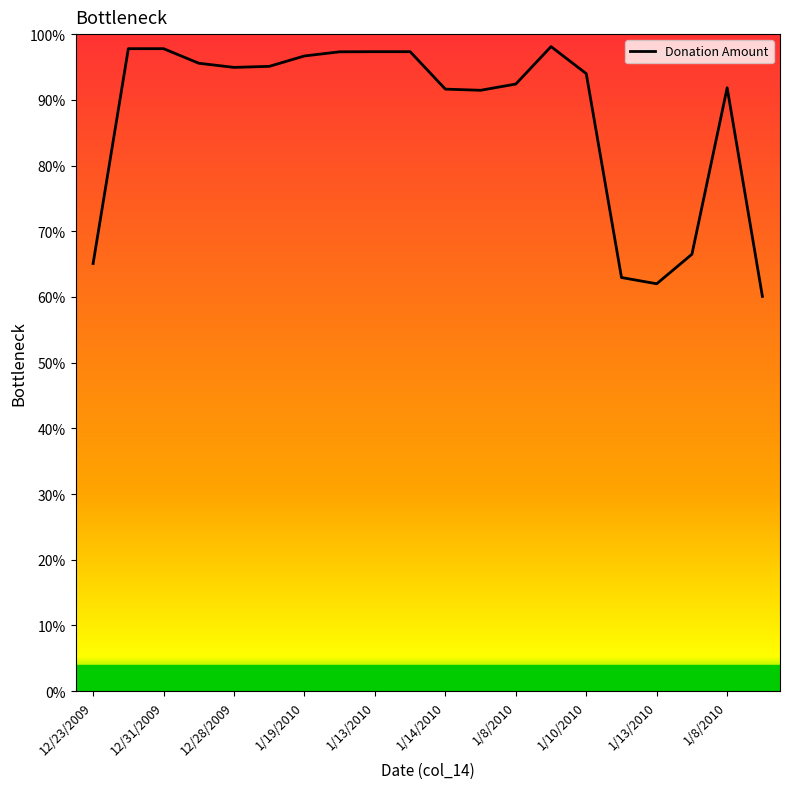

Does the chart display data point markers on the line(s)?

No